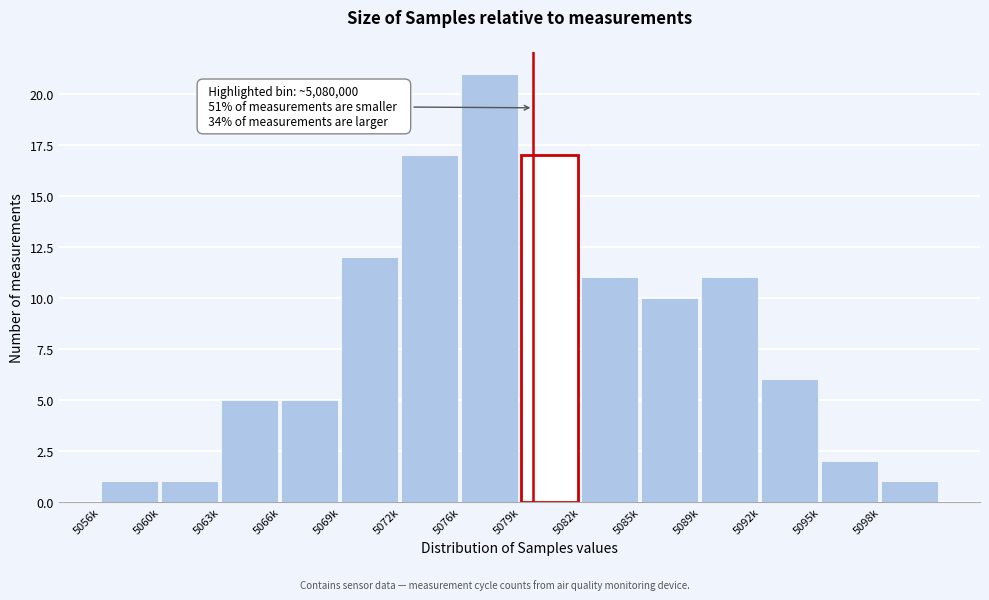

Reading left to right, list all the values displayed in this chart.

1	1	5	5	12	17	21	17	11	10	11	6	2	1